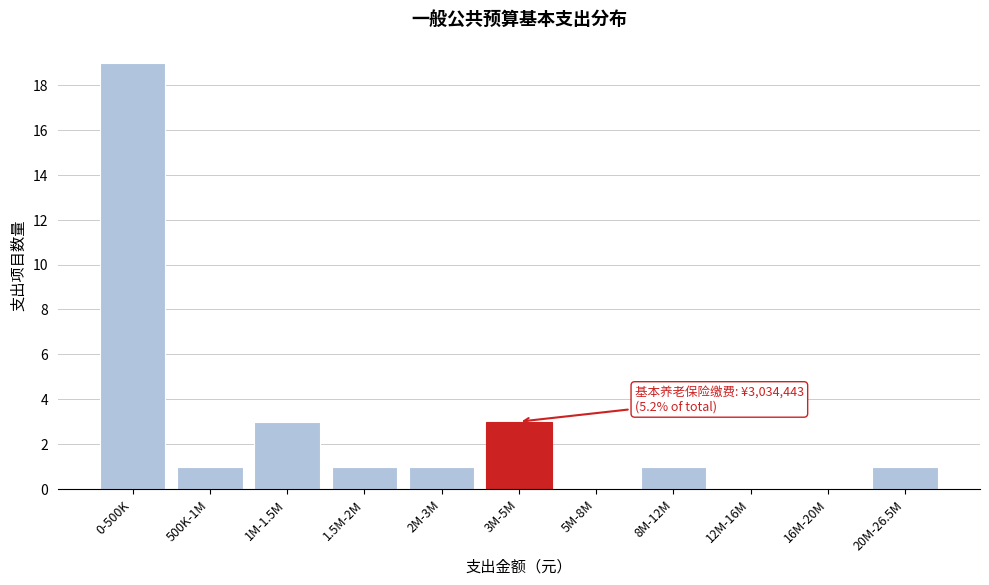

Reading left to right, extract all data points from this chart.

0-500K=19	500K-1M=1	1M-1.5M=3	1.5M-2M=1	2M-3M=1	3M-5M=3	5M-8M=0	8M-12M=1	12M-16M=0	16M-20M=0	20M-26.5M=1